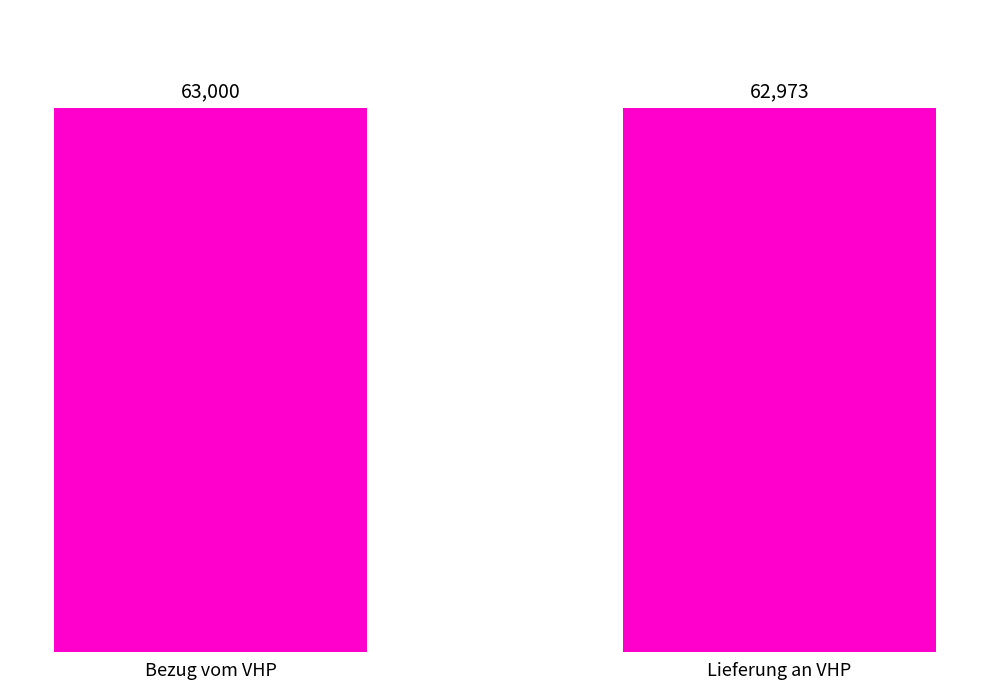

Is it true that the value at Lieferung an VHP is 108306?

False